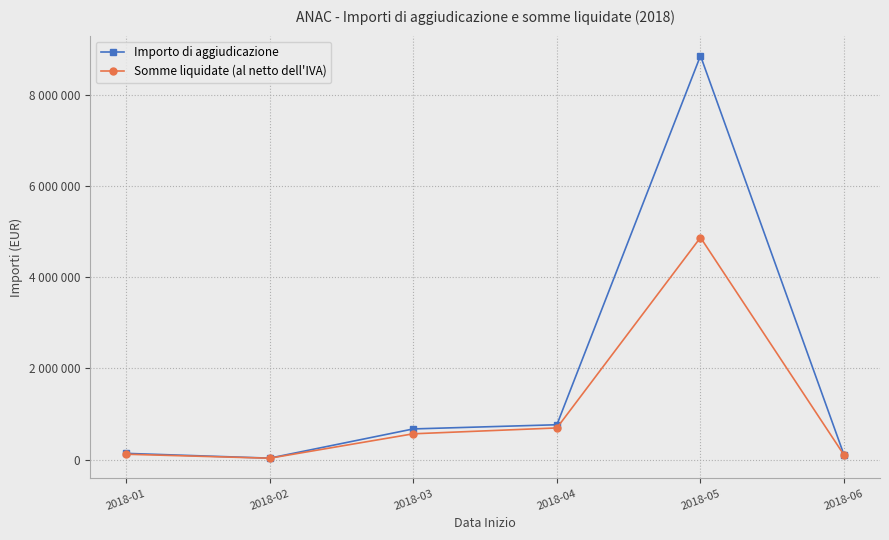

Where is Somme liquidate (al netto dell'IVA) nearest to the value 2450775?

2018-04